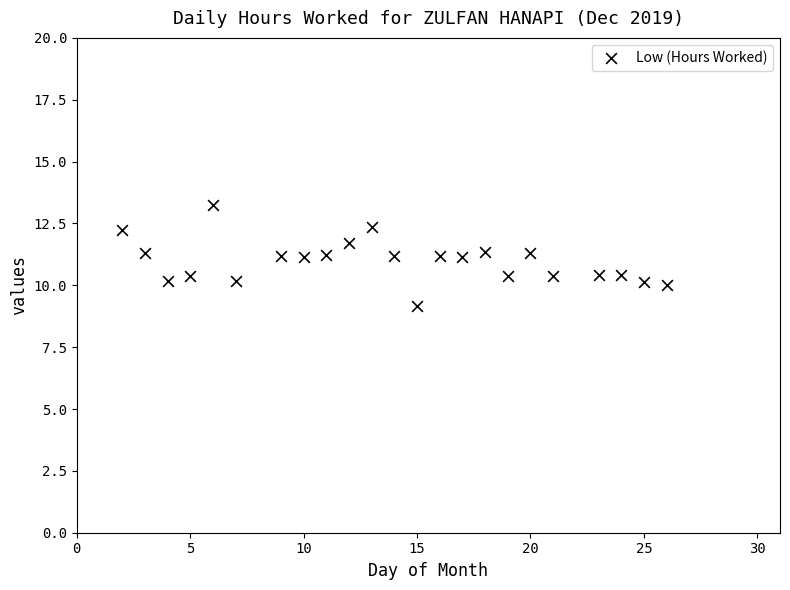

What is the range of Y values (max minus min)?

4.1